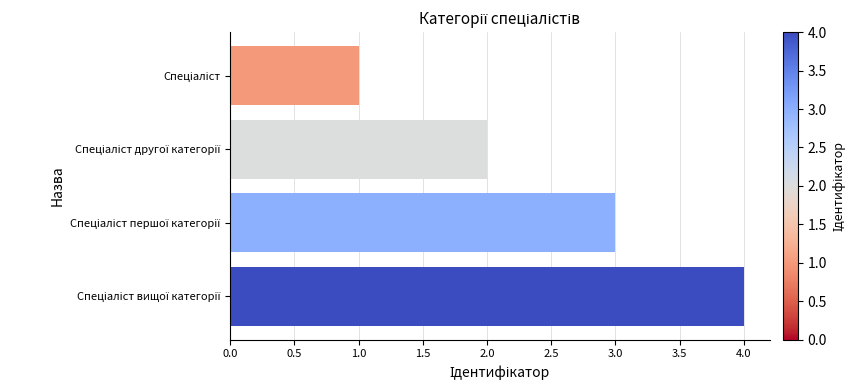

What is the sum of all values?

10